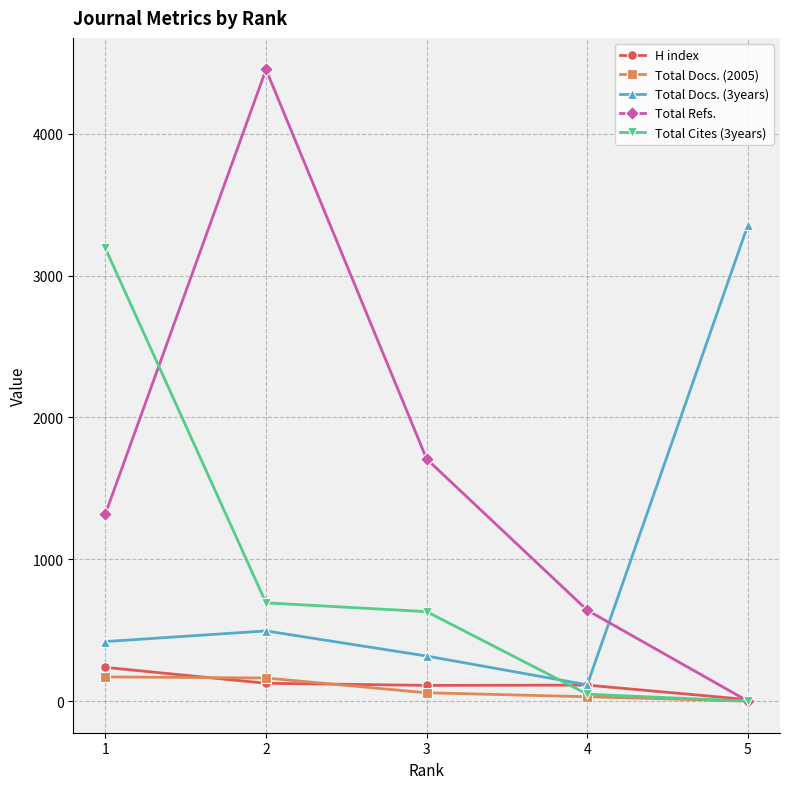

Where is Total Docs. (3years) nearest to the value 1735?

2